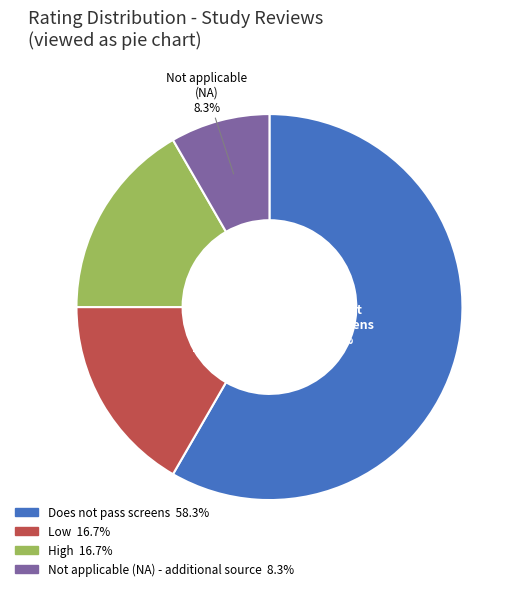

Does any single category account for the majority?

Yes